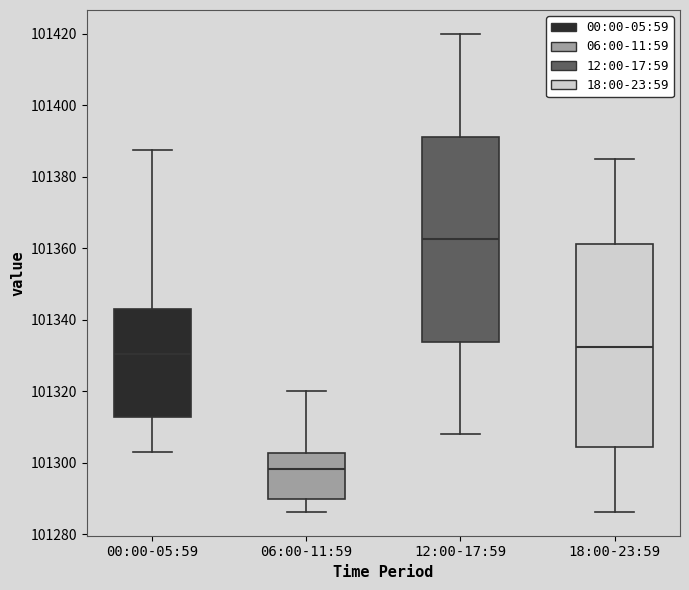

Reading left to right, transcribe this box plot: for each box, give where its median line is, the range the box spans, and where its two whiskers end, as read against the y-axis. The values are not printed on the chart, so give them approximately, as read against the axis.

00:00-05:59: median 101330, box 101312 to 101342, whiskers 101304 to 101388
06:00-11:59: median 101298, box 101290 to 101302, whiskers 101286 to 101320
12:00-17:59: median 101362, box 101334 to 101392, whiskers 101308 to 101420
18:00-23:59: median 101332, box 101304 to 101362, whiskers 101286 to 101386